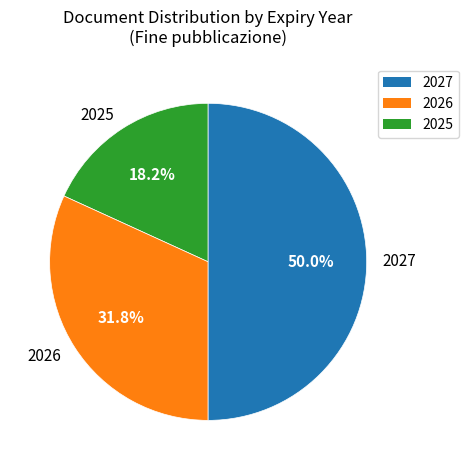

Do 2026 and 2027 together represent more than half of the pie?

Yes